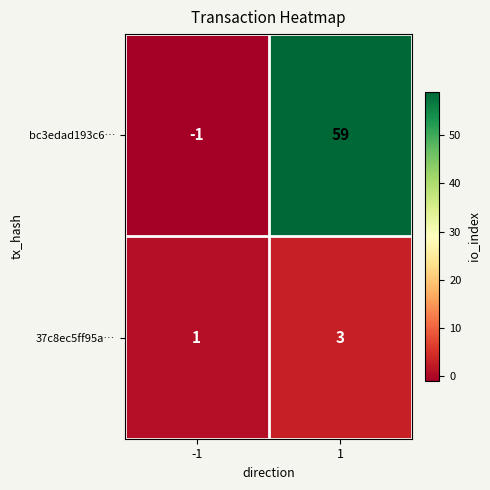

The value of 37c8ec5ff95a… at 1 is 5. True or false?

False